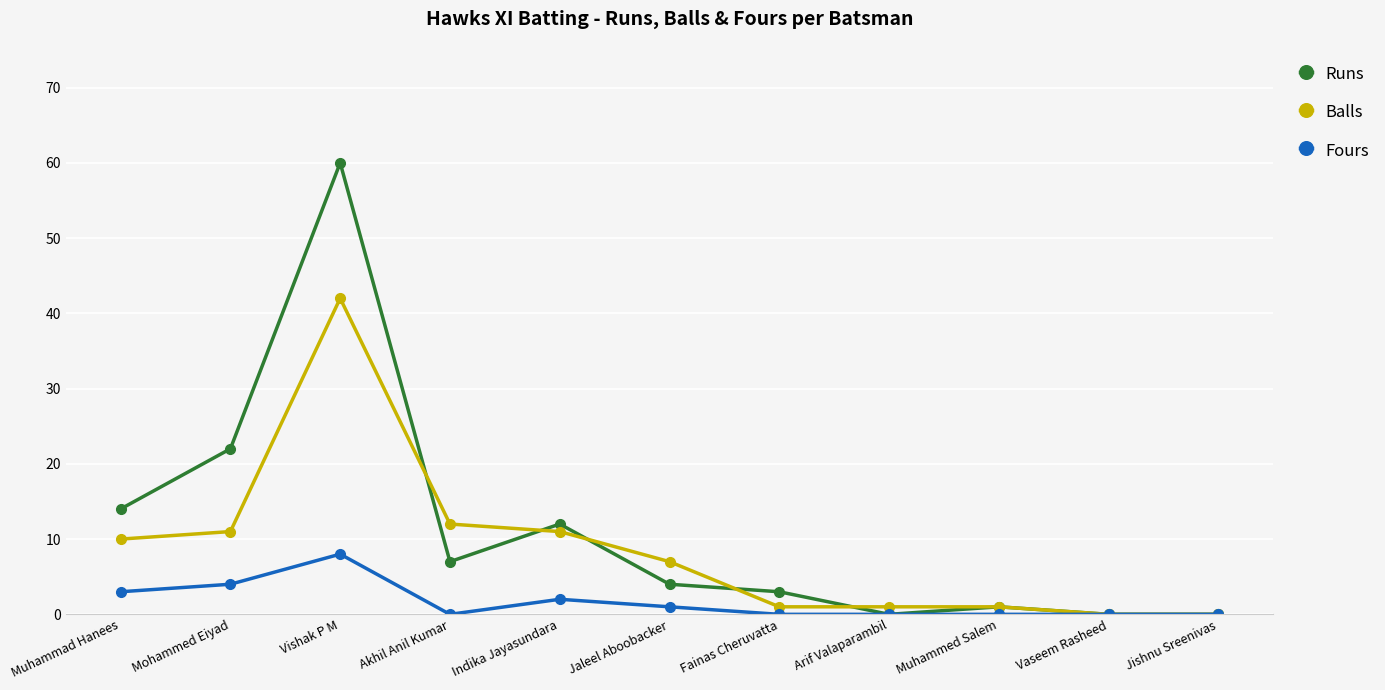

What are all the series names shown in the legend?

Runs, Balls, Fours